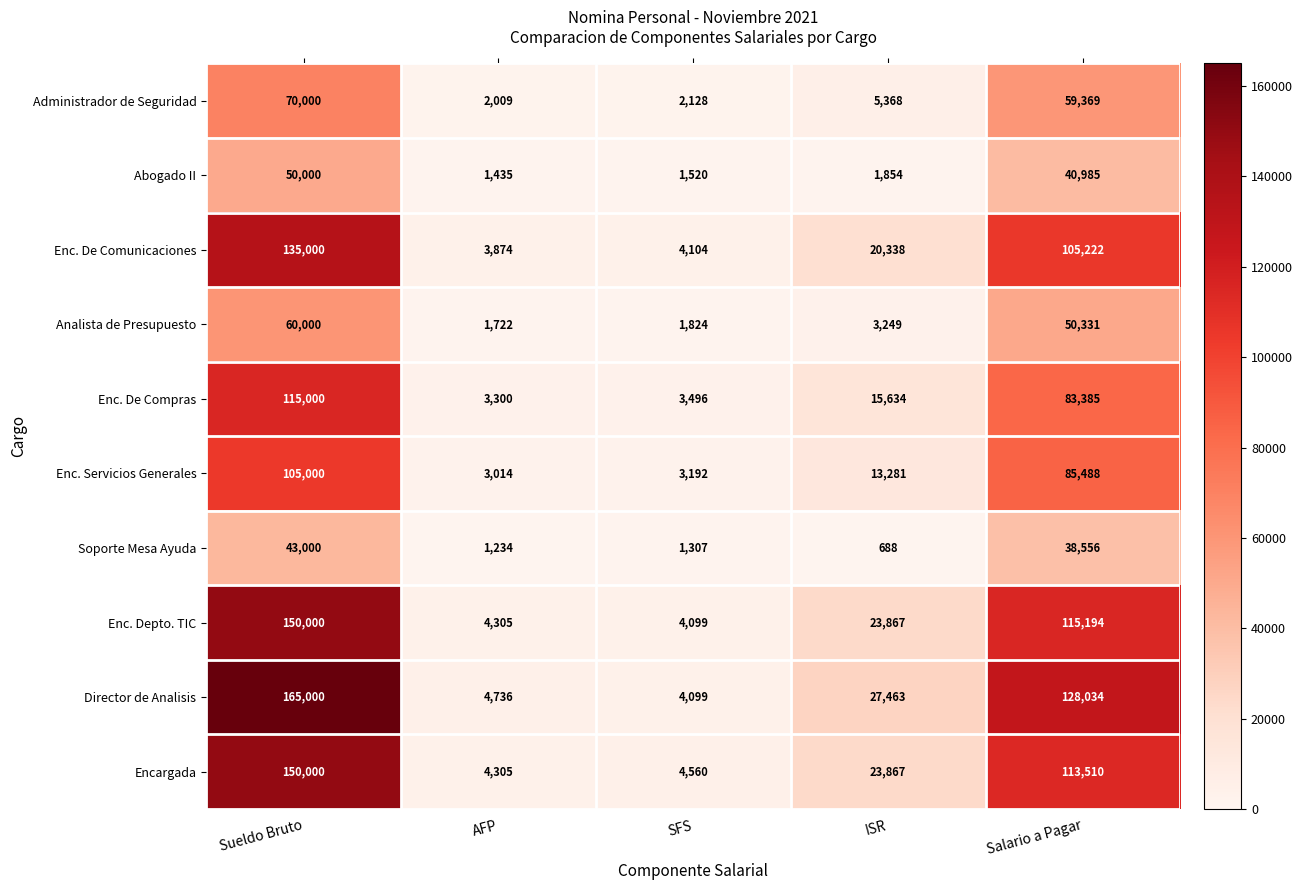

True or false: Enc. Servicios Generales has a value of 5745 at SFS.

False